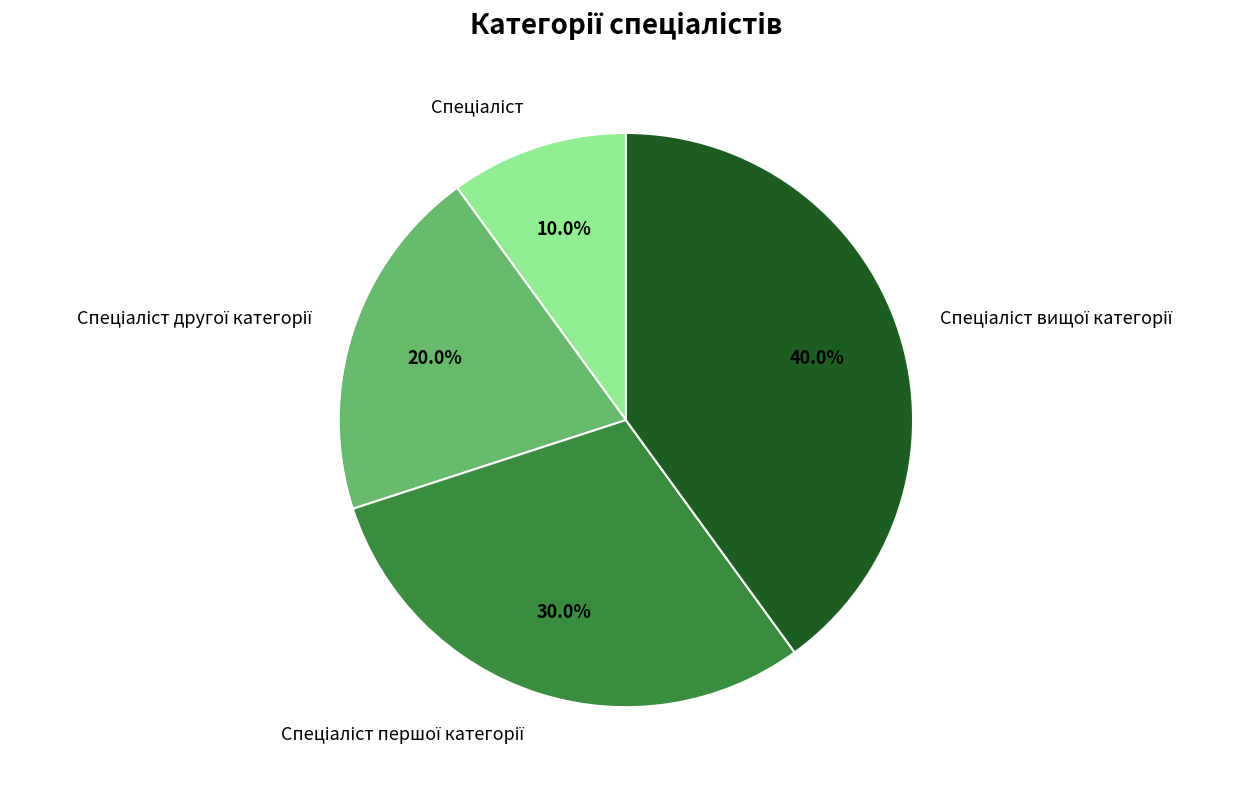

Does any single category account for the majority?

No